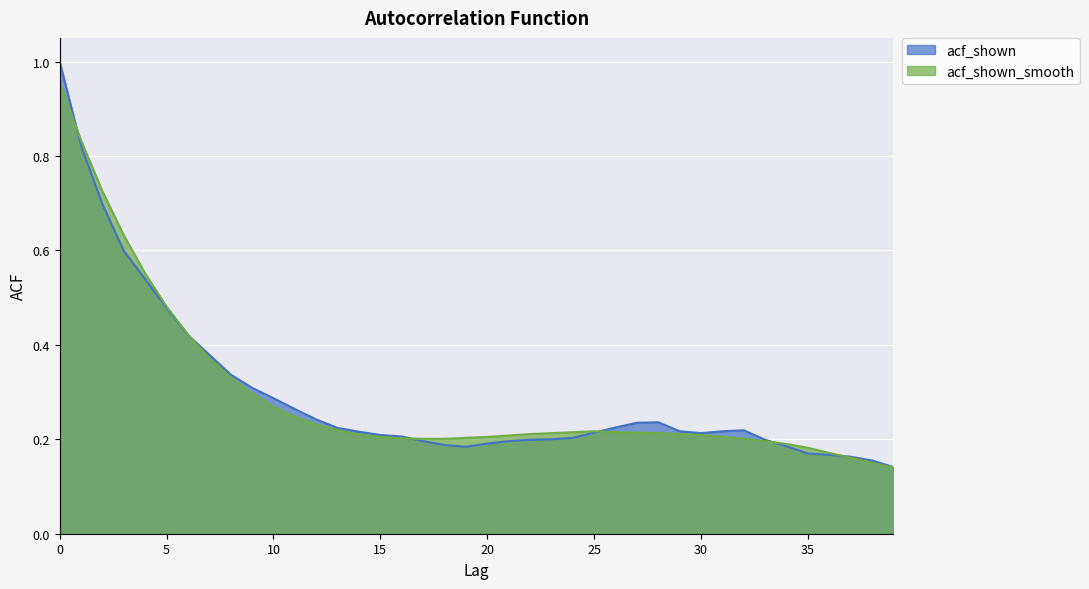

Does the chart display data point markers on the line(s)?

No